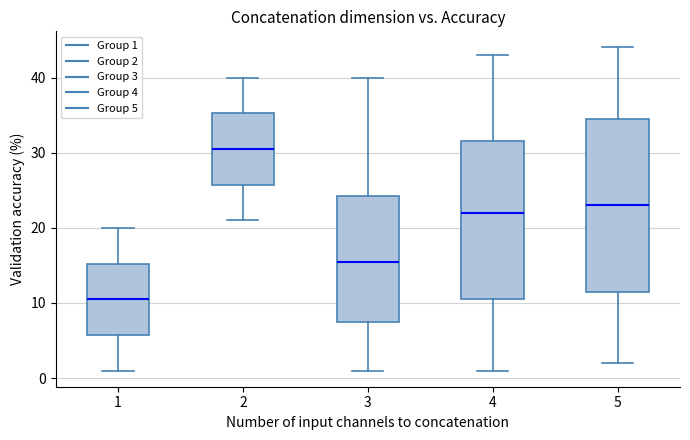

Reading left to right, read every box against the y-axis: the position of its median line, the range the box covers, and the ends of its whiskers. The values are not printed on the chart, so give them approximately, as read against the axis.

1: median 11, box 6 to 15, whiskers 1 to 20
2: median 31, box 26 to 35, whiskers 21 to 40
3: median 16, box 8 to 24, whiskers 1 to 40
4: median 22, box 11 to 32, whiskers 1 to 43
5: median 23, box 12 to 35, whiskers 2 to 44